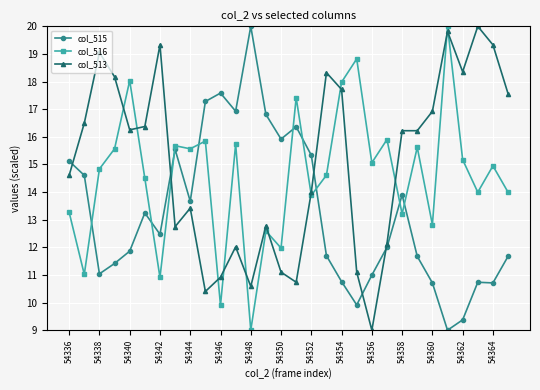

How many series are shown in this chart?

3